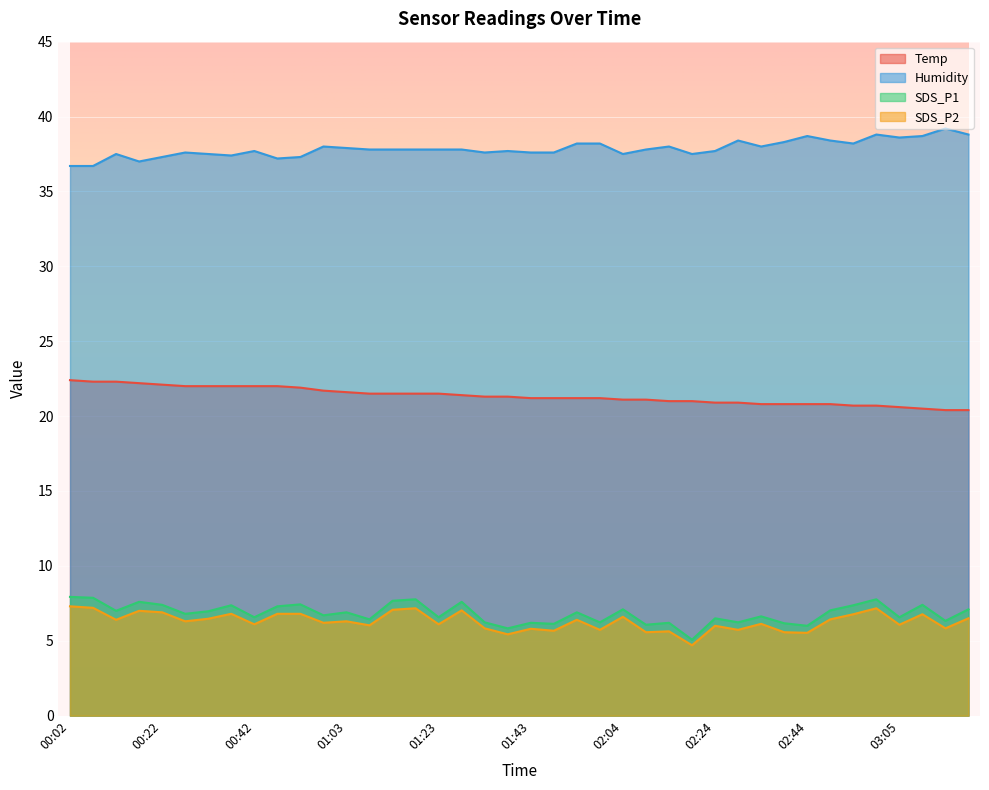

Read the SDS_P2 value at 00:47.

6.8